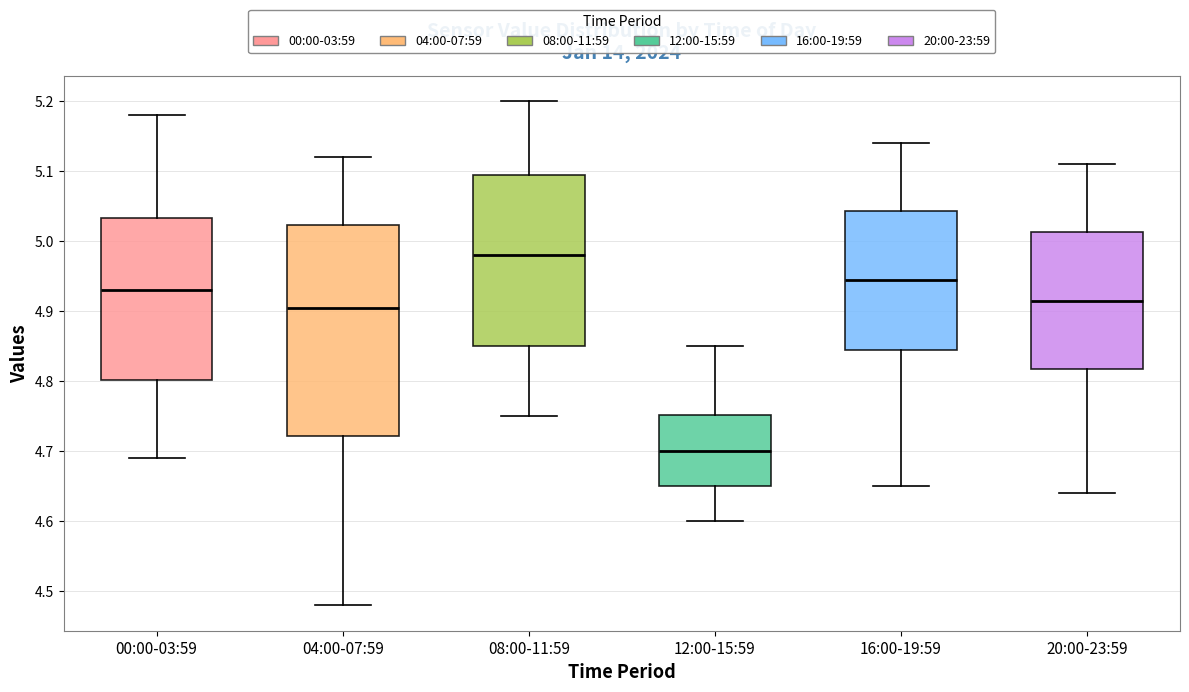

Reading left to right, transcribe this box plot: for each box, give where its median line is, the range the box spans, and where its two whiskers end, as read against the y-axis. The values are not printed on the chart, so give them approximately, as read against the axis.

00:00-03:59: median 4.93, box 4.80 to 5.03, whiskers 4.69 to 5.18
04:00-07:59: median 4.91, box 4.72 to 5.02, whiskers 4.48 to 5.12
08:00-11:59: median 4.98, box 4.85 to 5.10, whiskers 4.75 to 5.20
12:00-15:59: median 4.70, box 4.65 to 4.75, whiskers 4.60 to 4.85
16:00-19:59: median 4.95, box 4.85 to 5.04, whiskers 4.65 to 5.14
20:00-23:59: median 4.92, box 4.82 to 5.01, whiskers 4.64 to 5.11